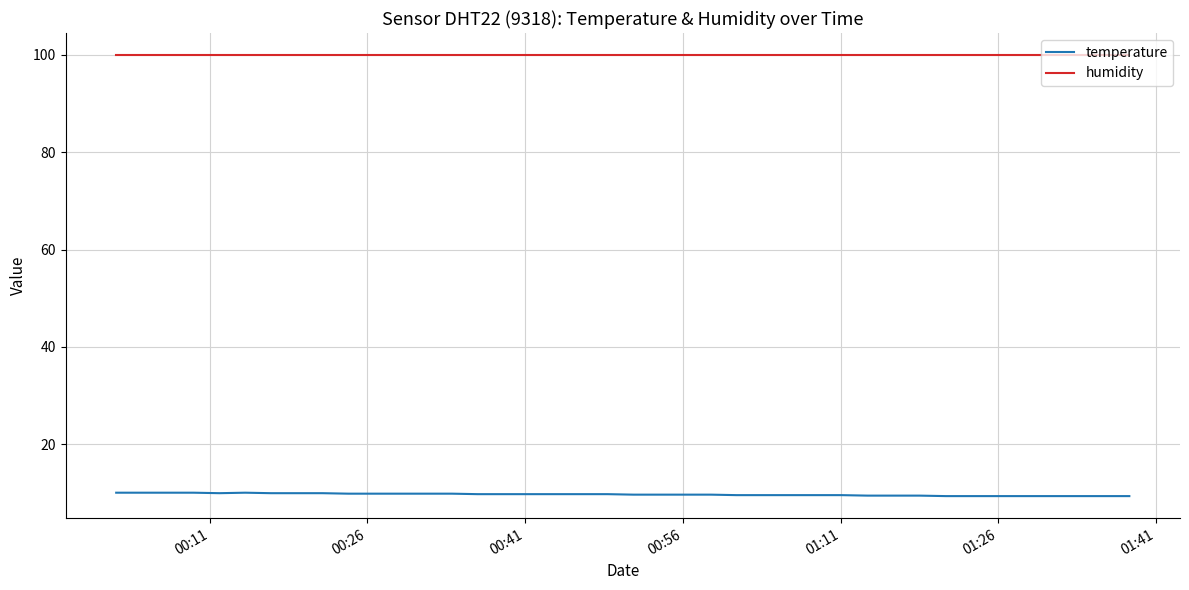

Which series has the largest total across all categories?

humidity